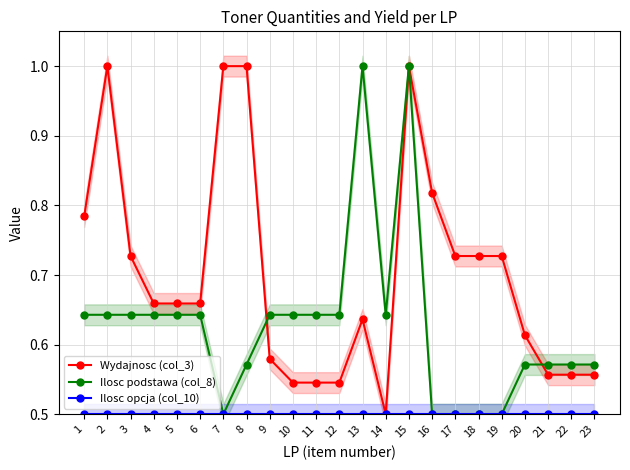

Reading left to right, transcribe all the data shown in this chart.

Wydajnosc (col_3): 1=0.8	2=1.0	3=0.7	4=0.7	5=0.7	6=0.7	7=1.0	8=1.0	9=0.6	10=0.5	11=0.5	12=0.5	13=0.6	14=0.5	15=1.0	16=0.8	17=0.7	18=0.7	19=0.7	20=0.6	21=0.6	22=0.6	23=0.6
Ilosc podstawa (col_8): 1=0.6	2=0.6	3=0.6	4=0.6	5=0.6	6=0.6	7=0.5	8=0.6	9=0.6	10=0.6	11=0.6	12=0.6	13=1.0	14=0.6	15=1.0	16=0.5	17=0.5	18=0.5	19=0.5	20=0.6	21=0.6	22=0.6	23=0.6
Ilosc opcja (col_10): 1=0.5	2=0.5	3=0.5	4=0.5	5=0.5	6=0.5	7=0.5	8=0.5	9=0.5	10=0.5	11=0.5	12=0.5	13=0.5	14=0.5	15=0.5	16=0.5	17=0.5	18=0.5	19=0.5	20=0.5	21=0.5	22=0.5	23=0.5